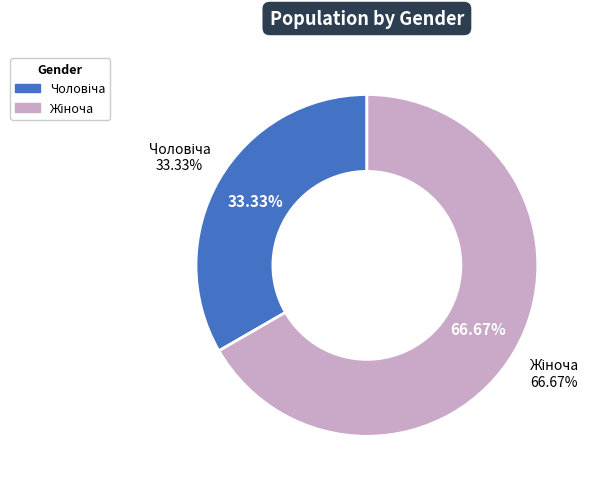

To the nearest percent, what is the difference between the Жіноча and Чоловіча slice percentages?

33%